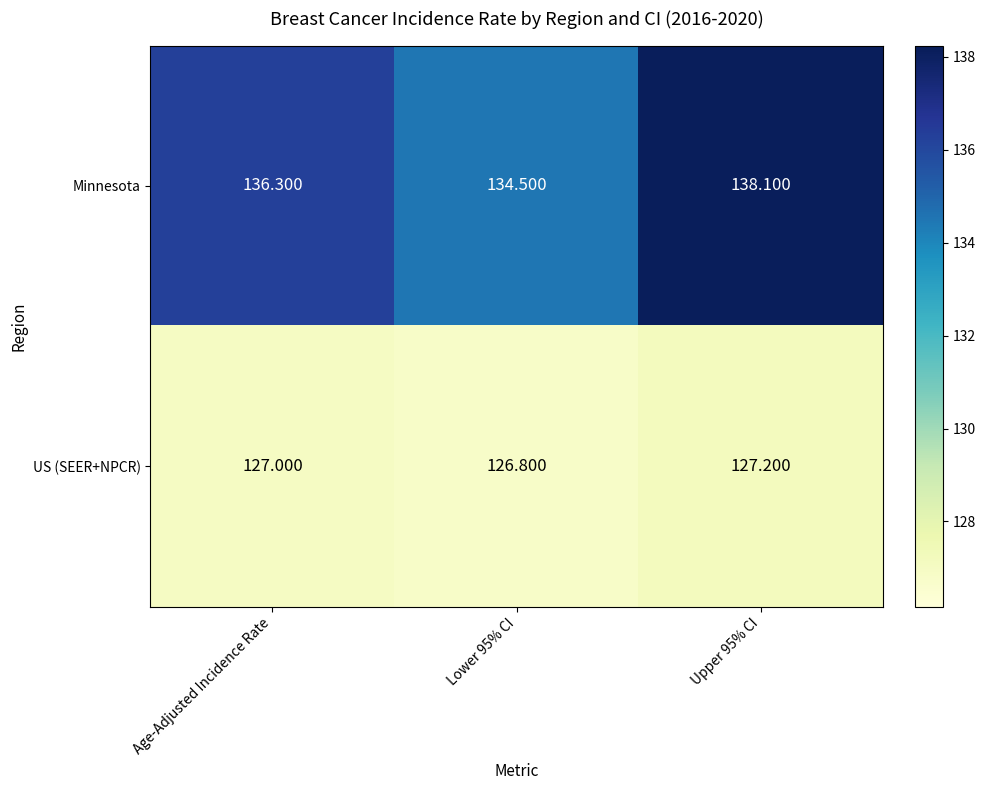

Rank the series by their maximum value, from lowest to highest.

US (SEER+NPCR), Minnesota